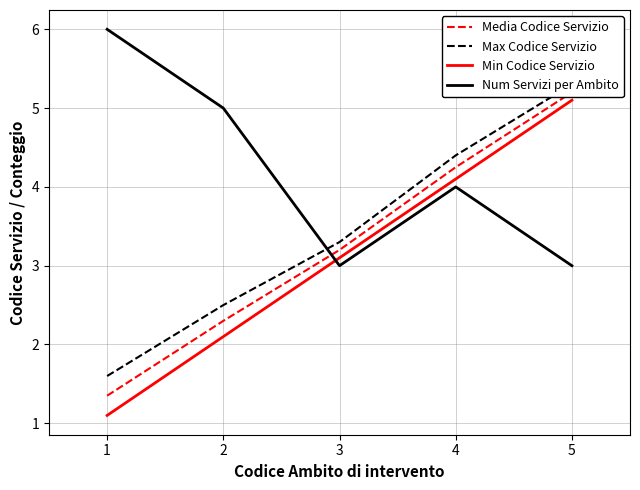

Reading right to left, transcribe all the data shown in this chart.

Media Codice Servizio: 5.2	4.2	3.2	2.3	1.3
Max Codice Servizio: 5.3	4.4	3.3	2.5	1.6
Min Codice Servizio: 5.1	4.1	3.1	2.1	1.1
Num Servizi per Ambito: 3.0	4.0	3.0	5.0	6.0